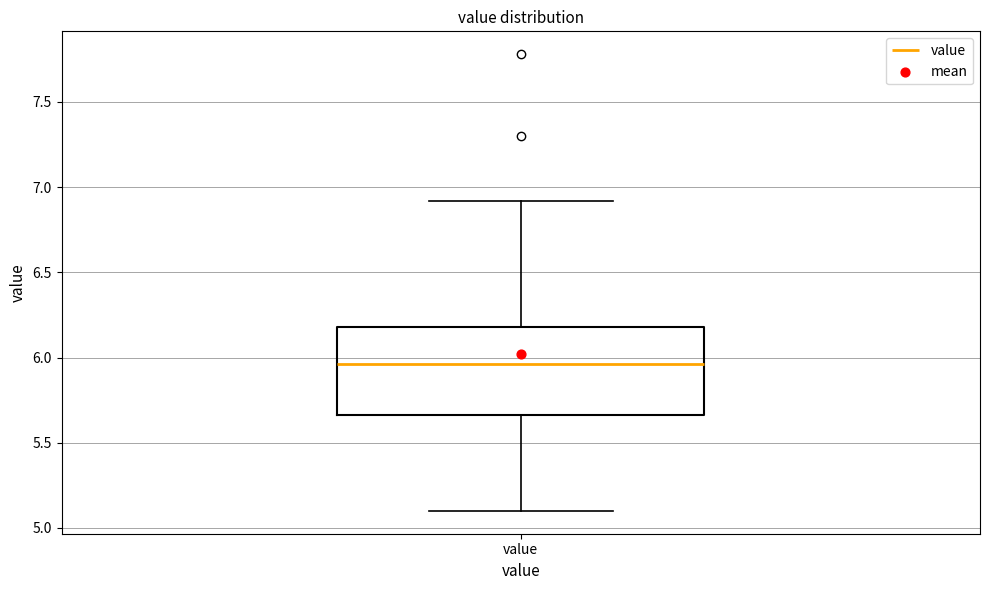

Where does the median line of the box for value sit on the y-axis? The values are not printed on the chart, so give them approximately, as read against the axis.

5.95